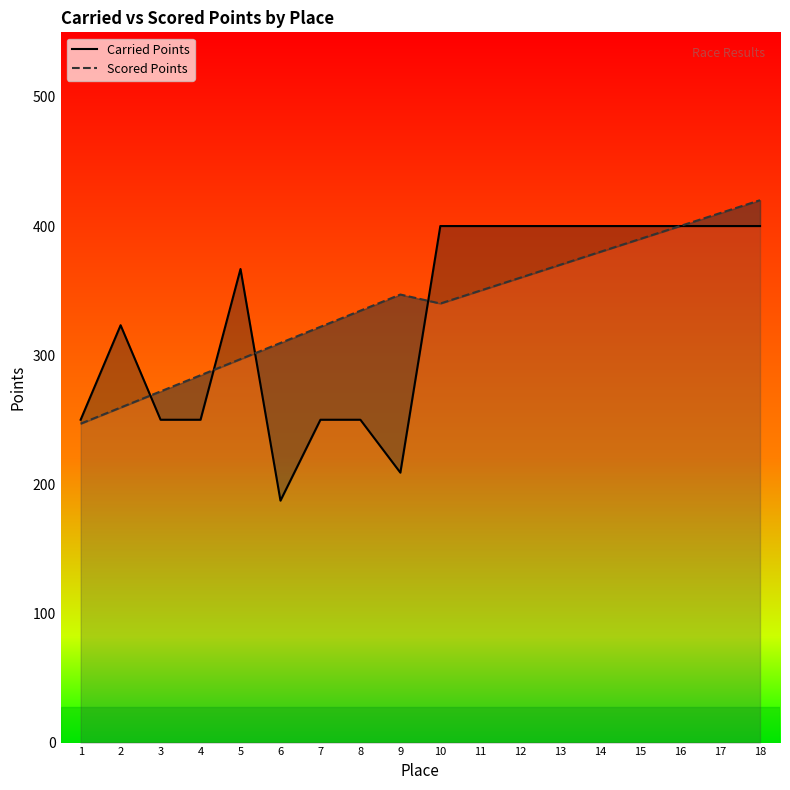

What is the greatest value displayed?

420.0